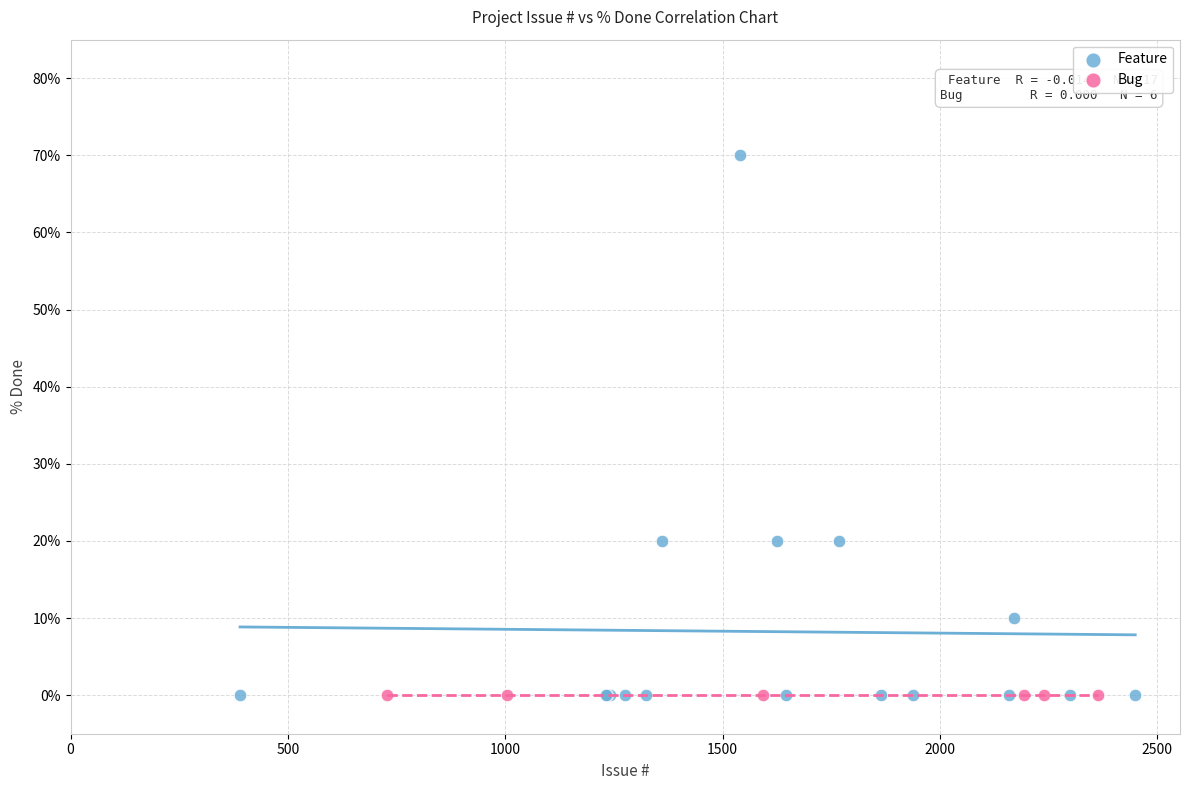

Which series reaches the maximum Y coordinate?

Feature